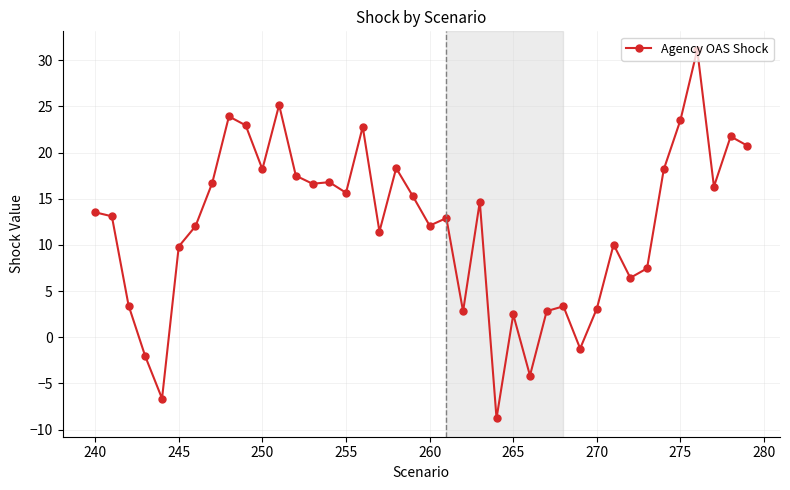

Does the chart display data point markers on the line(s)?

Yes